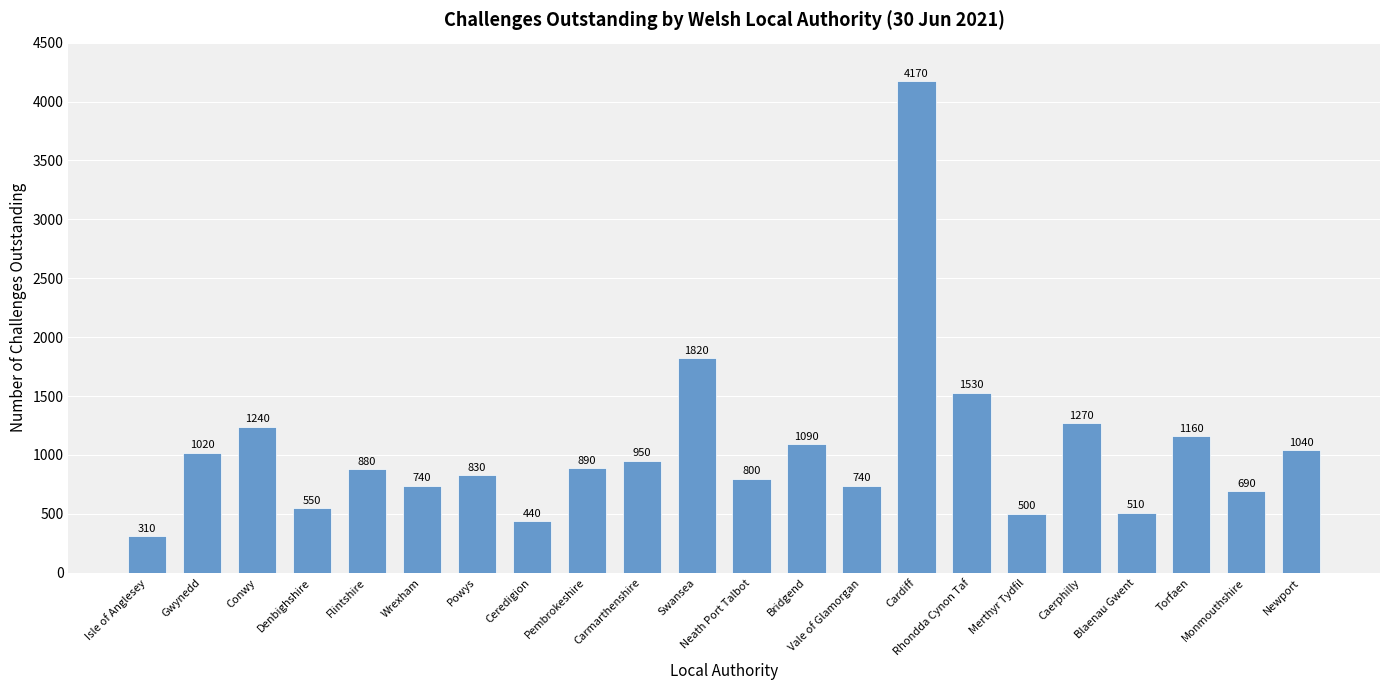

The value at Blaenau Gwent is 510. True or false?

True